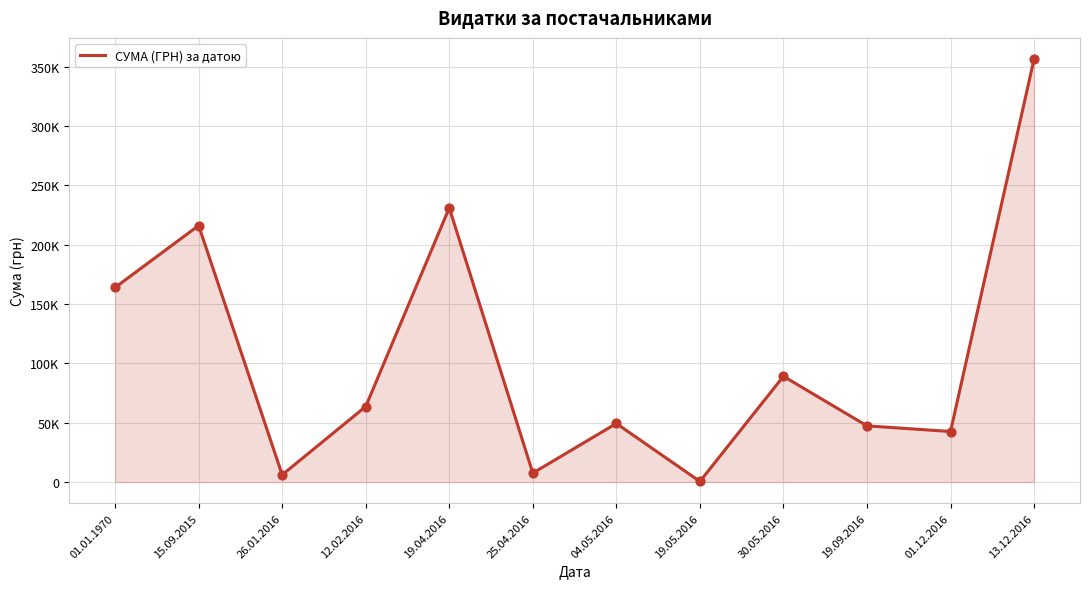

What is the ratio of the value at 01.12.2016 to the value at 30.05.2016?

0.5